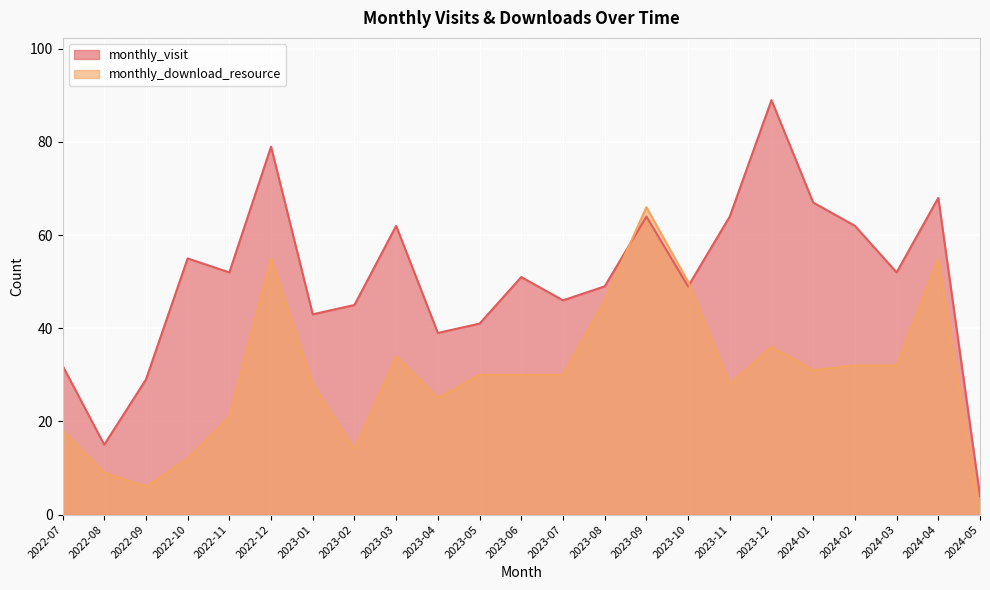

How many lines are shown in the chart?

2